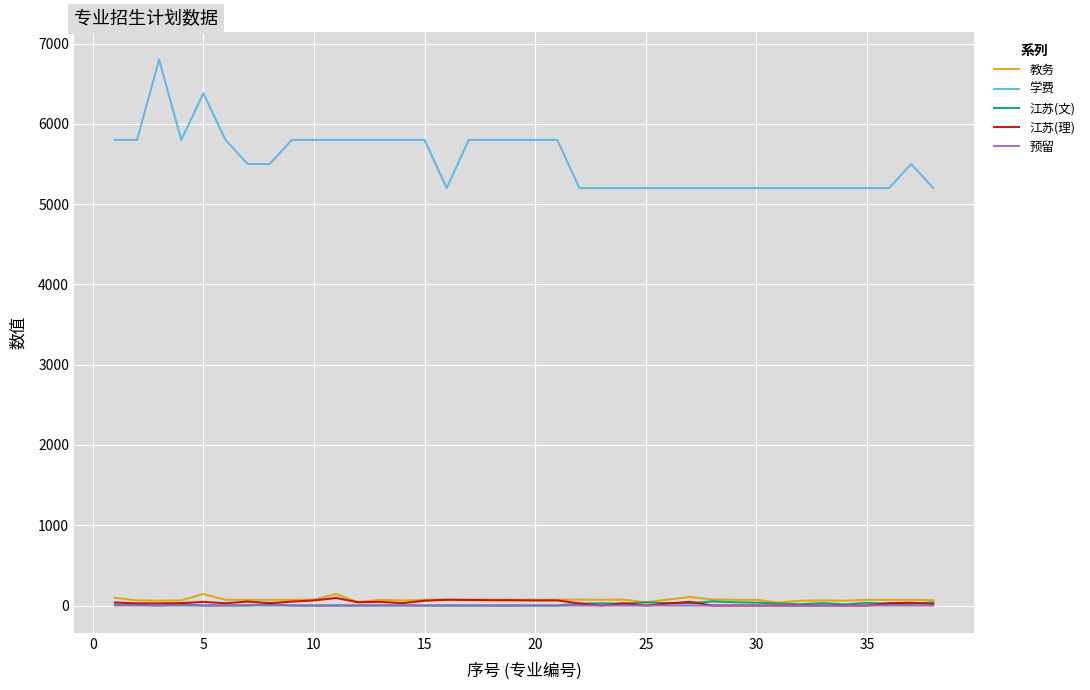

Which series has the widest spread of values?

学费